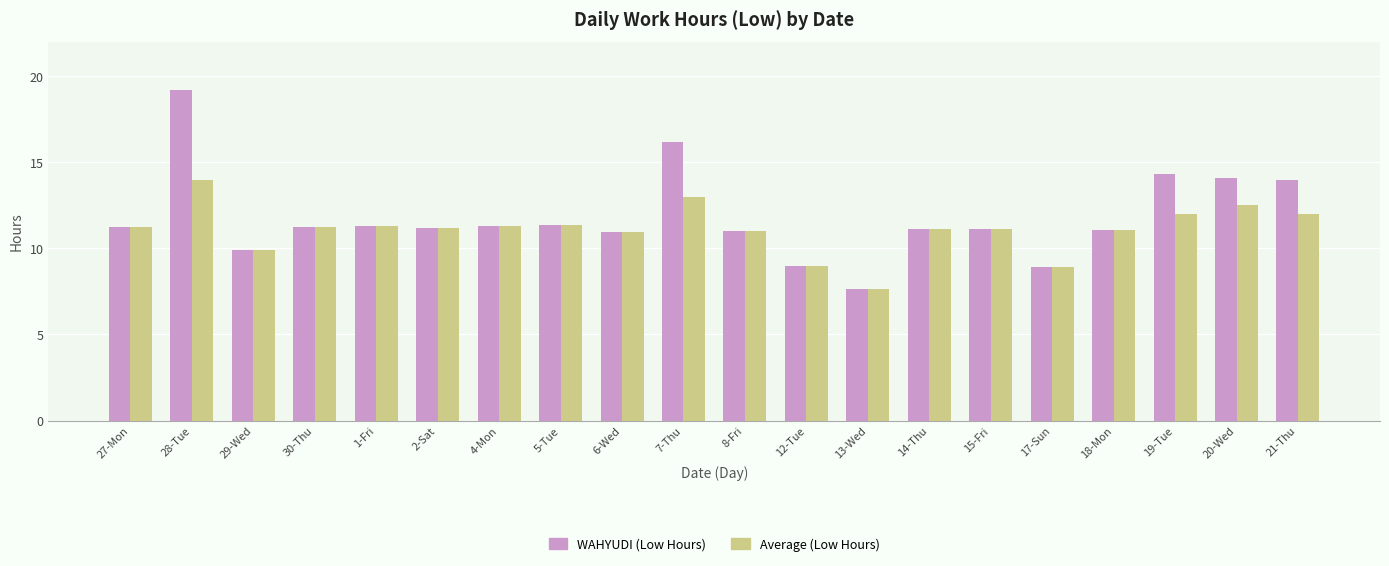

What is the minimum value for Average (Low Hours)?

7.7